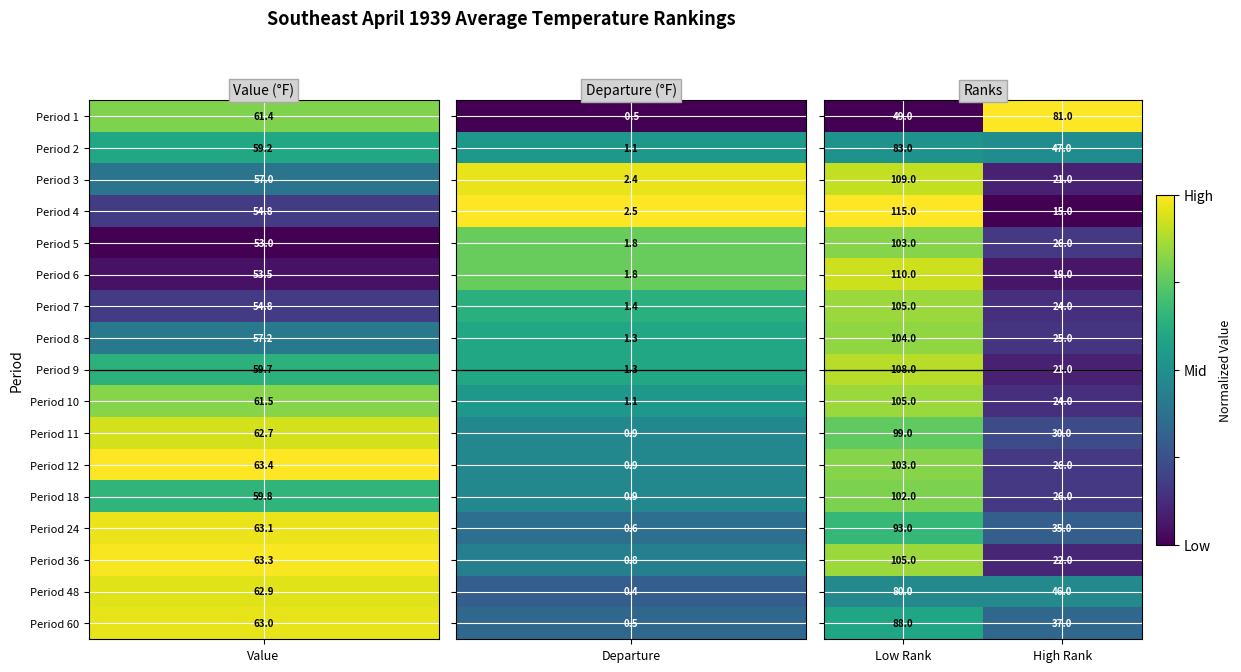

Which label corresponds to the smallest value in the chart?

High Rank